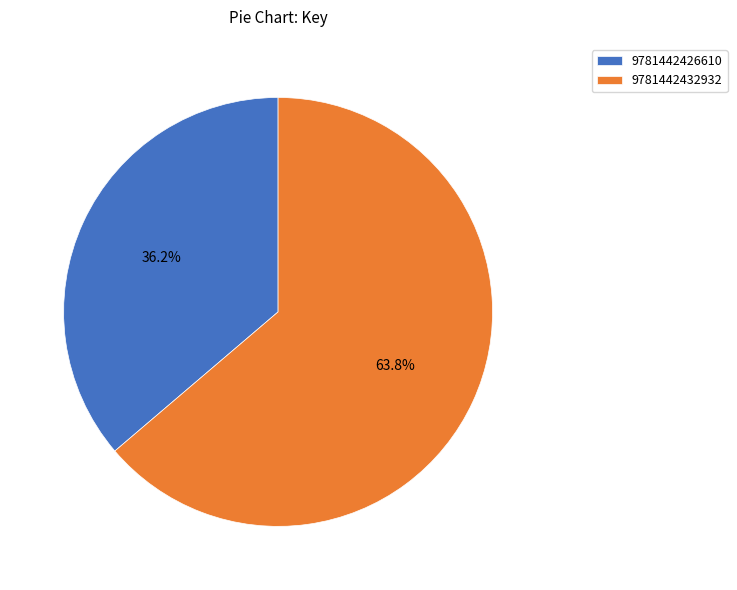

What is the ratio of the value at 9781442432932 to the value at 9781442426610?

1.8